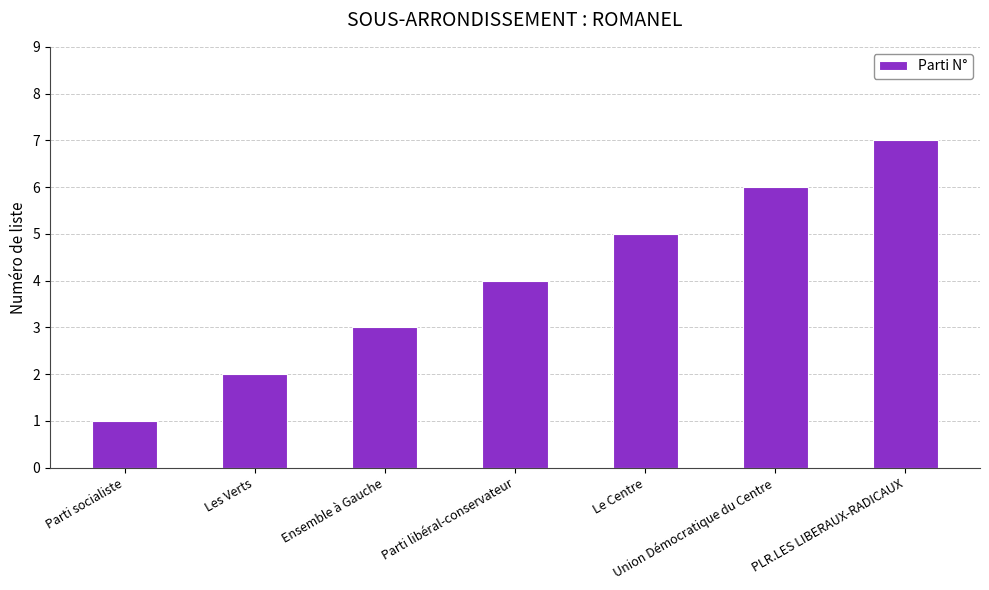

Which label corresponds to the largest value in the chart?

PLR.LES LIBERAUX-RADICAUX